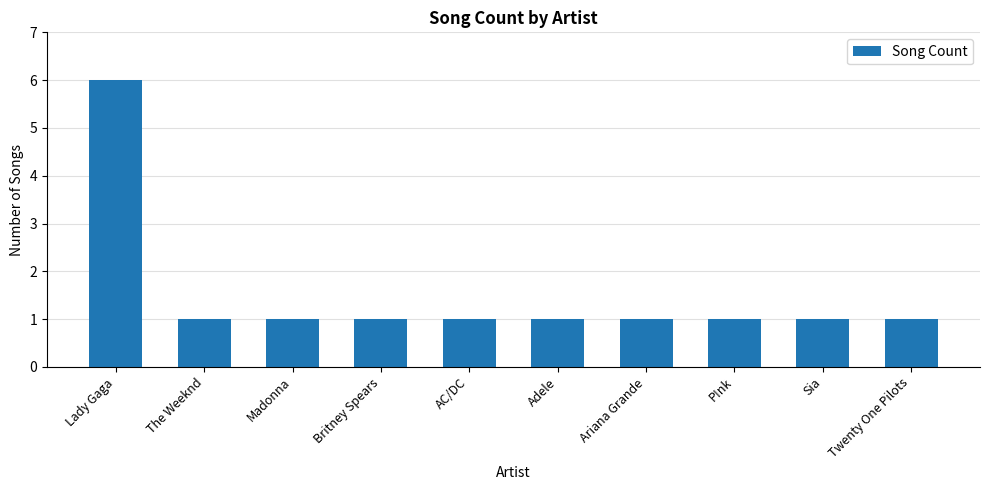

Between Madonna and Lady Gaga, which is larger?

Lady Gaga